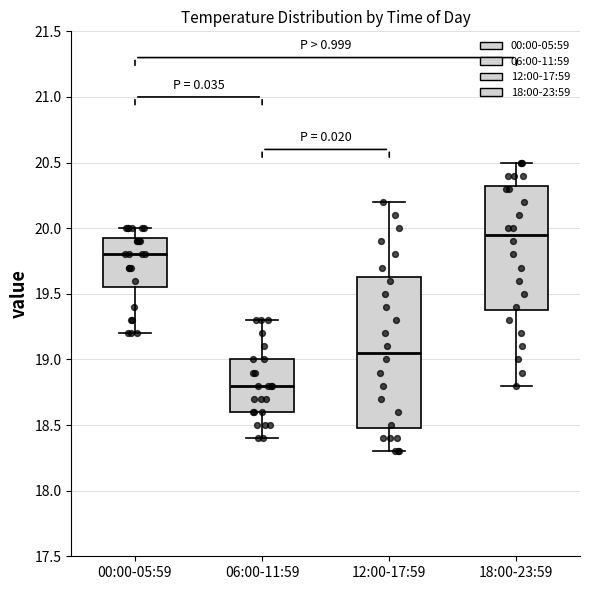

Which box is the tallest, from its lower edge to its upper edge?

12:00-17:59